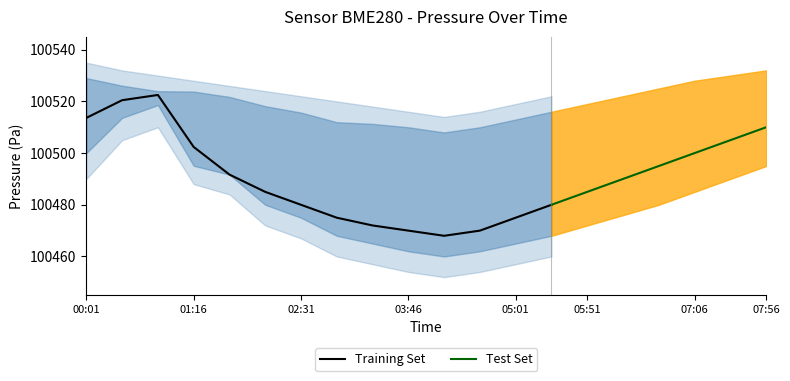

The value of Training Set at 00:01 is 100513.6. True or false?

True